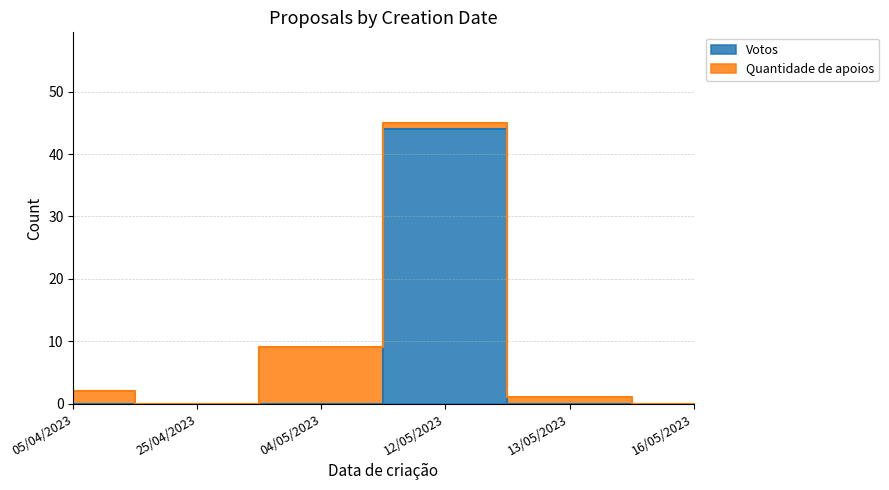

What is the label of the 1st point from the left?

05/04/2023